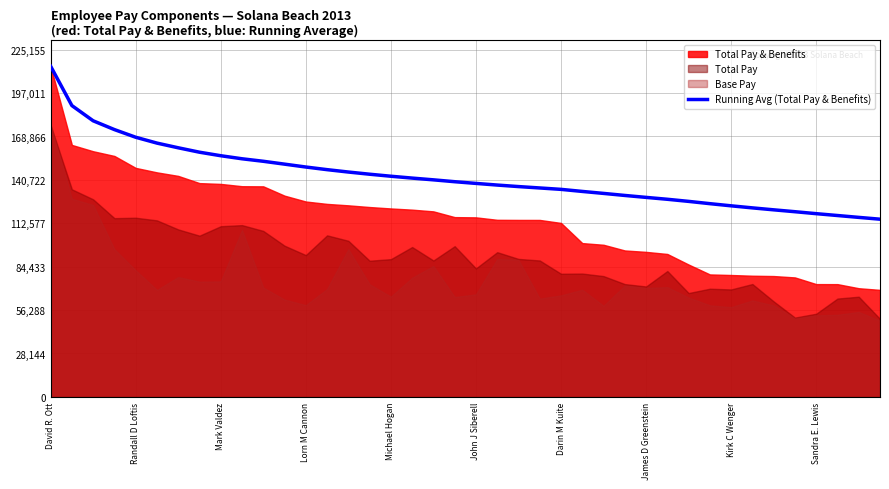

At which label does Running Avg (Total Pay & Benefits) reach its peak?

David R. Ott